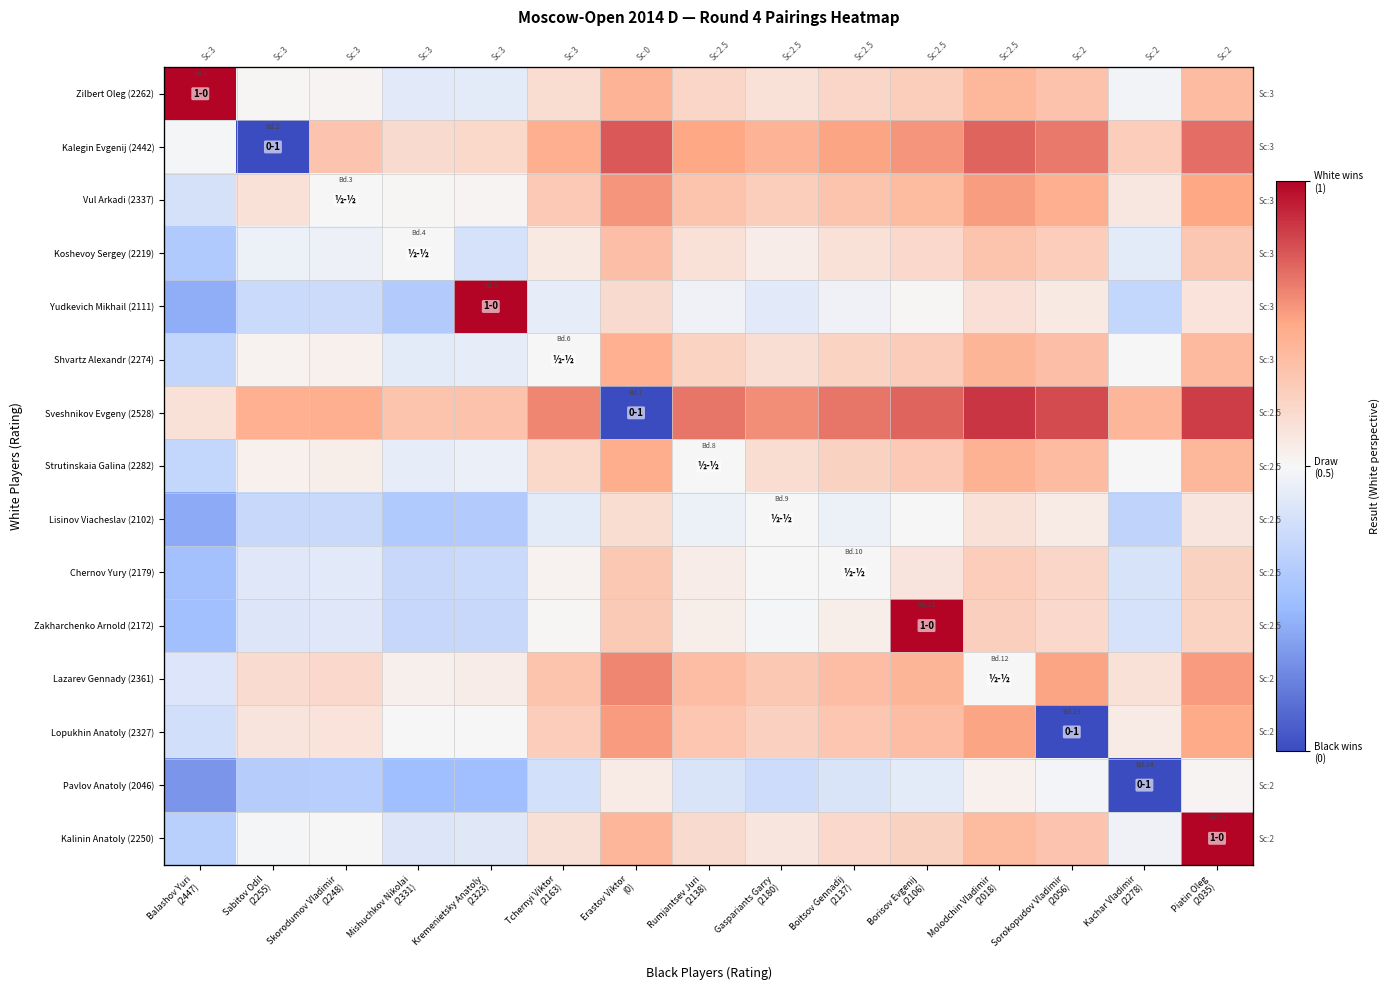

What is the greatest value displayed?

1.0